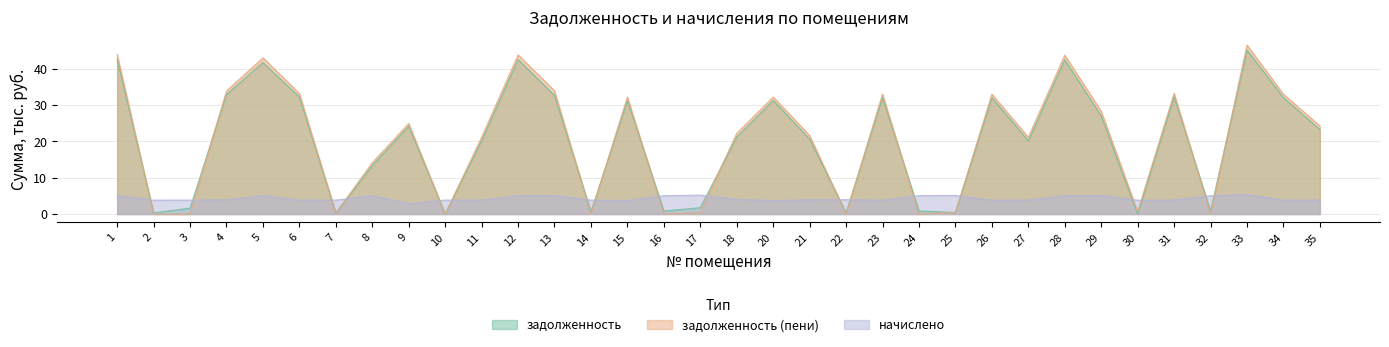

The value of задолженность (пени) at 4 is 33.9. True or false?

True